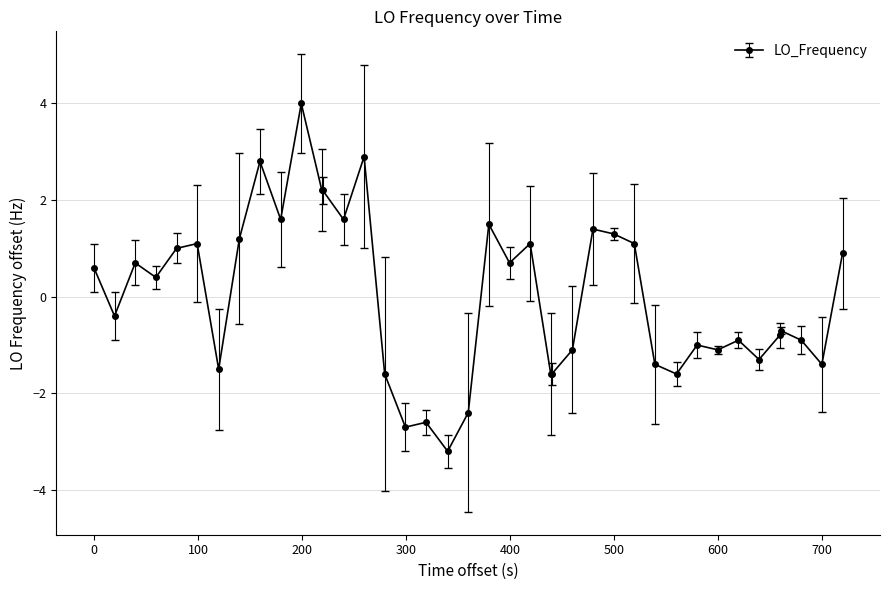

What is the sum of all values?

0.5